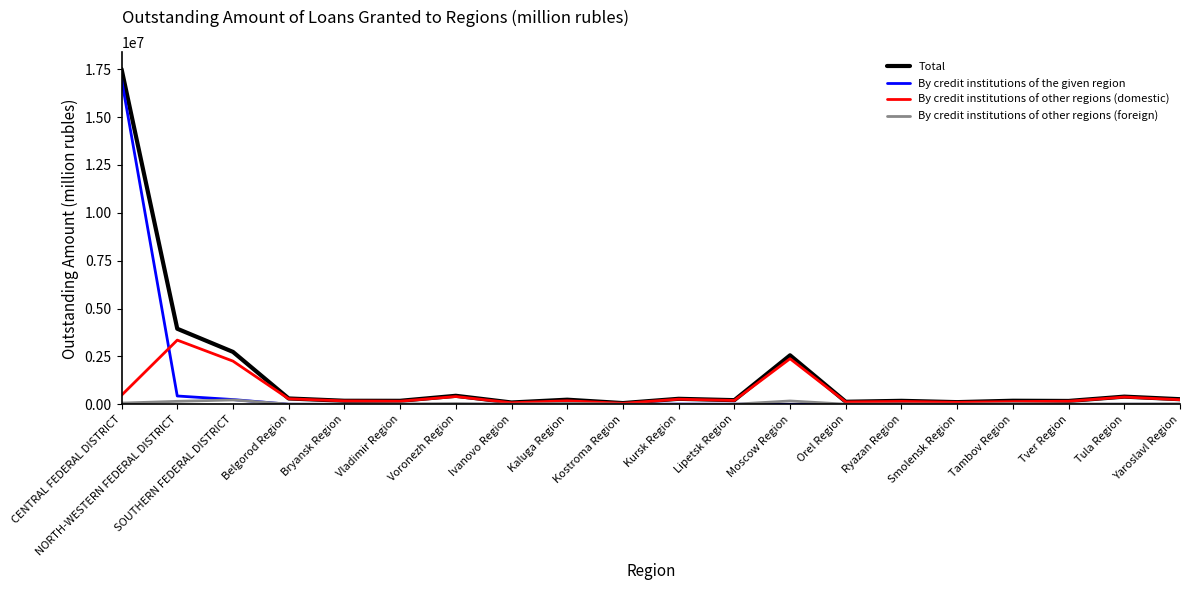

Is it true that By credit institutions of other regions (domestic) equals 163165 at Tver Region?

True